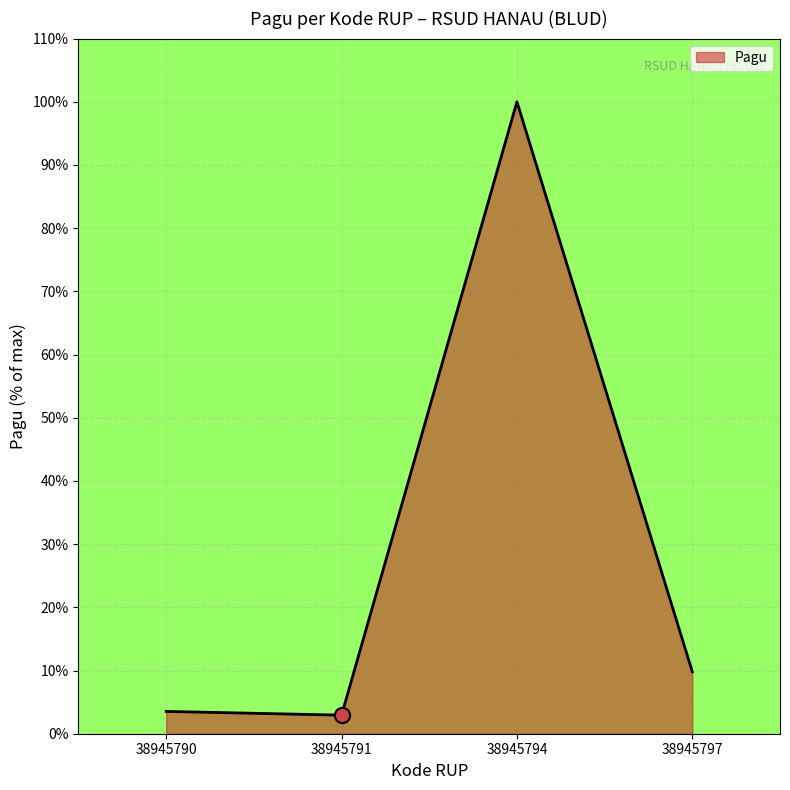

What is the change in value from 38945791 to 38945797?

+6.9